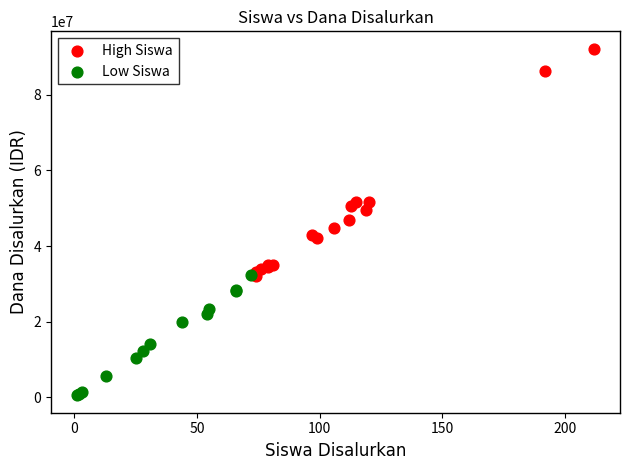

Which series contains the highest Y value?

High Siswa